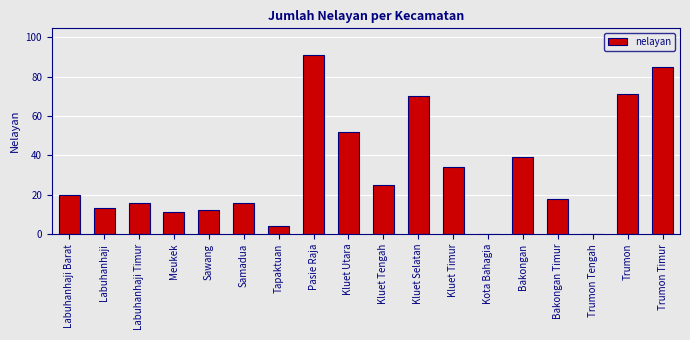

Is it true that the value at Kluet Utara is 52?

True